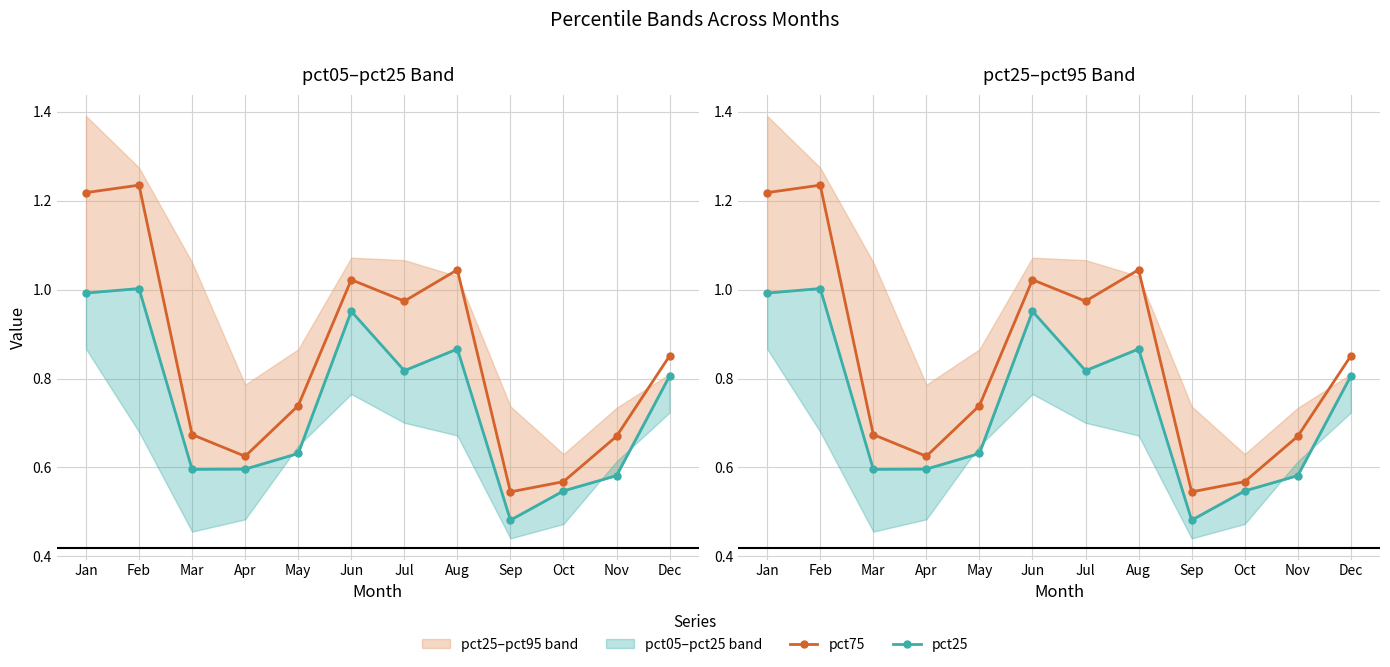

The value of pct25 at Dec is 0.8. True or false?

True